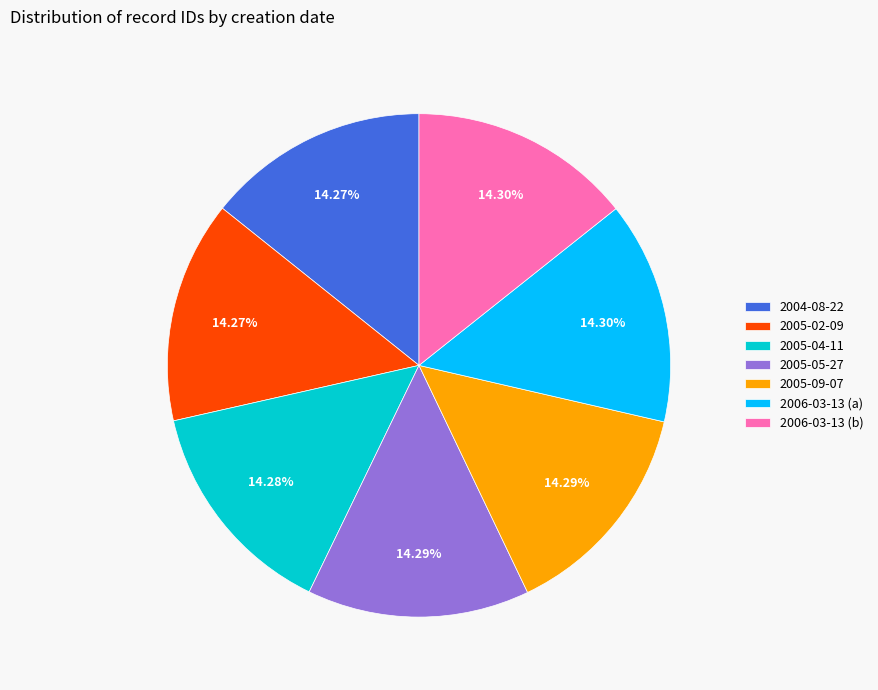

Does any single category account for the majority?

No